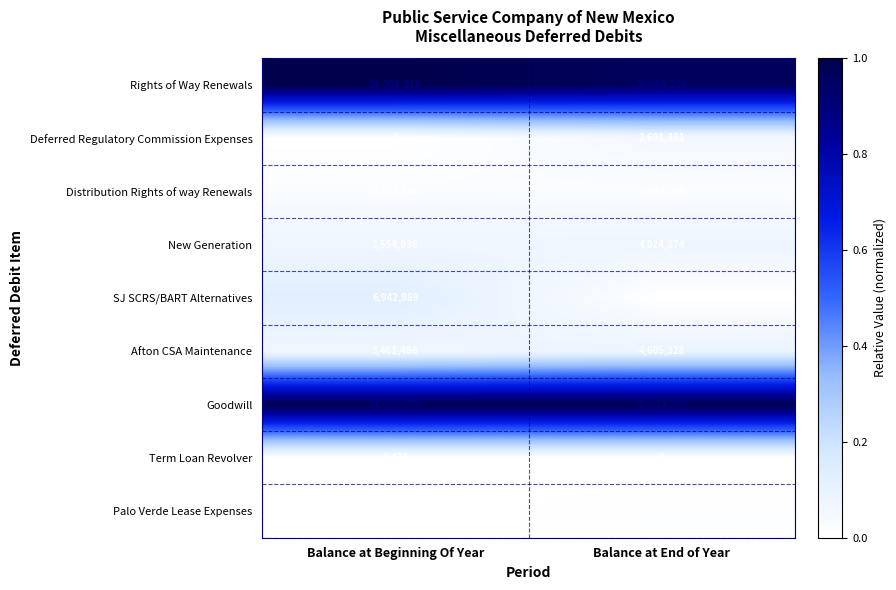

What is the difference between the highest and lowest values at Balance at End of Year?

51632295